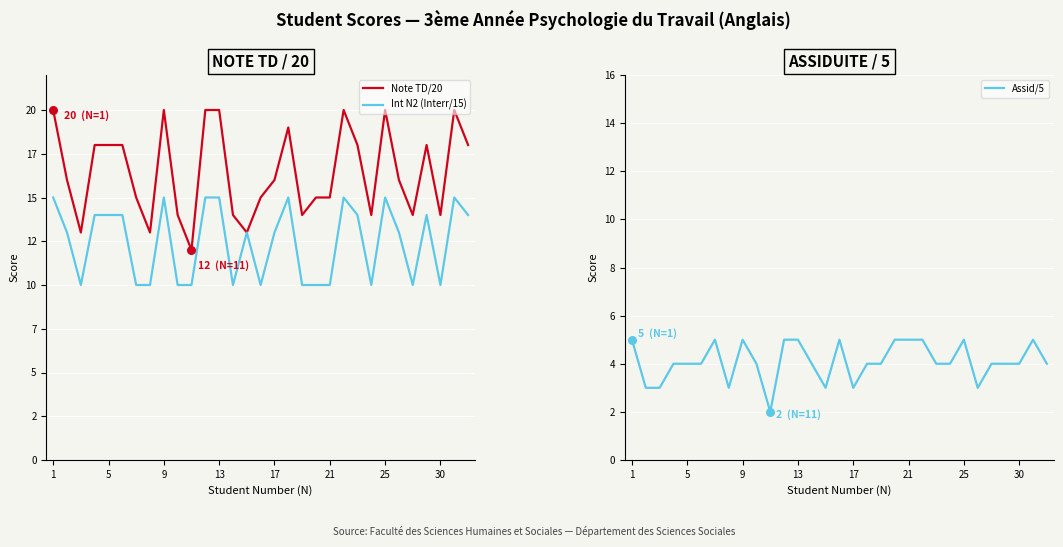

At which category is the sum across all series the highest?

1